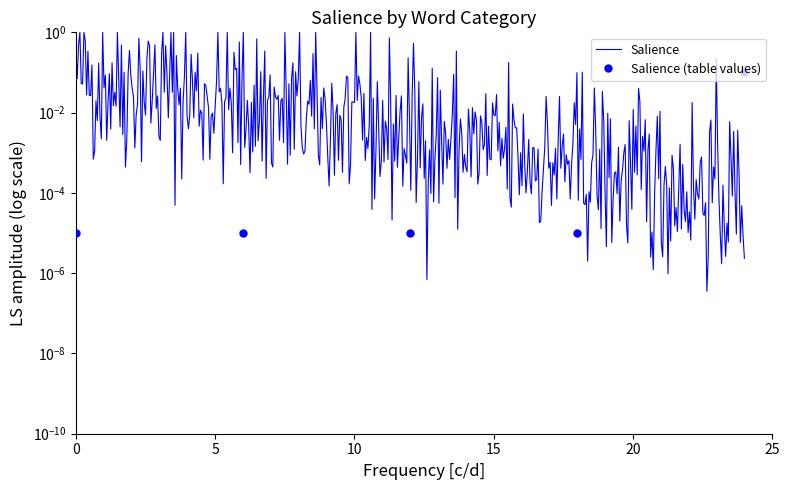

How many lines are shown in the chart?

1